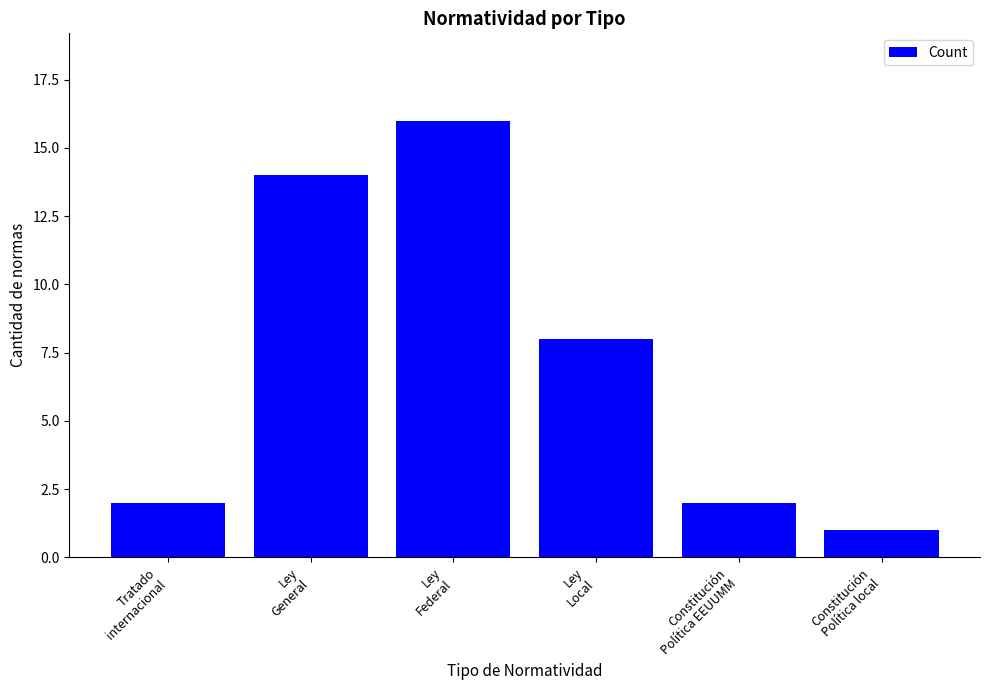

At which label is the value closest to 8?

Ley
Local